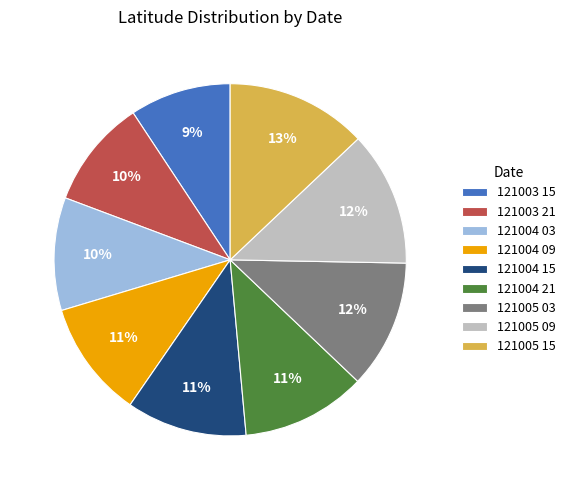

Is 121004 21 the majority of the pie?

No